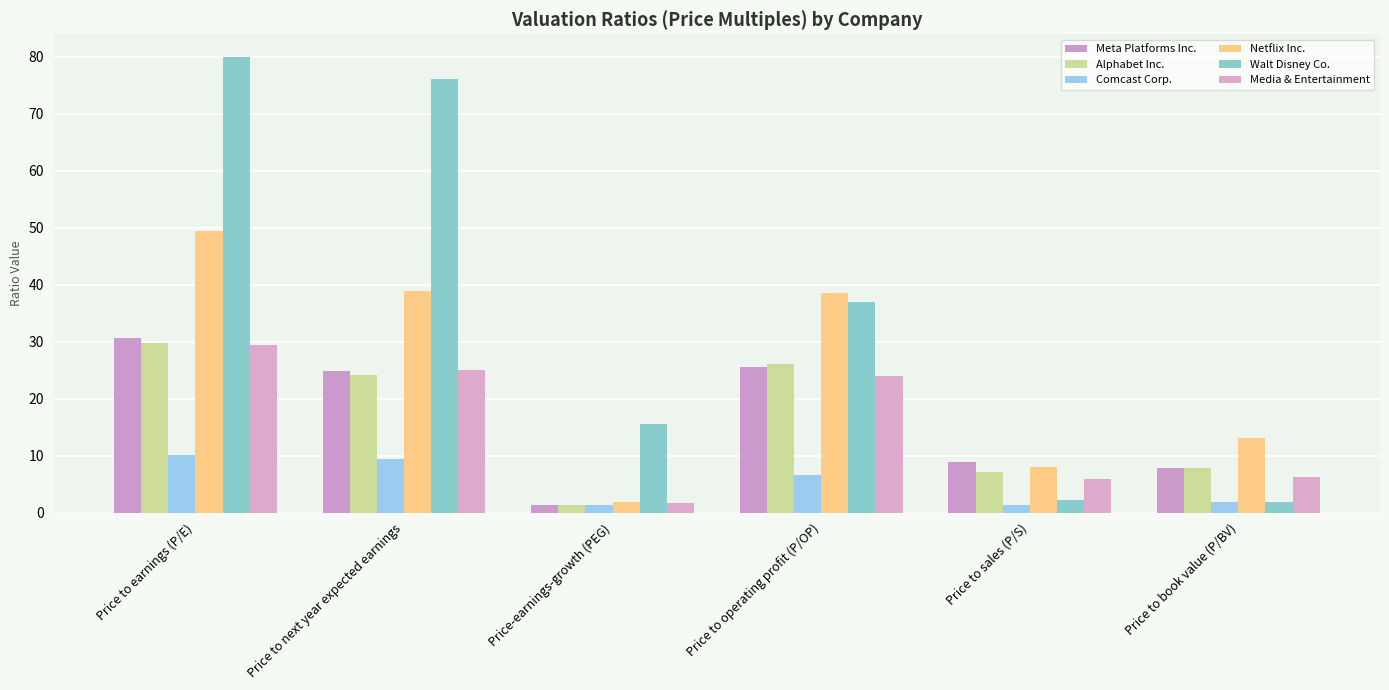

What is the label of the 5th bar from the left?

Price to sales (P/S)